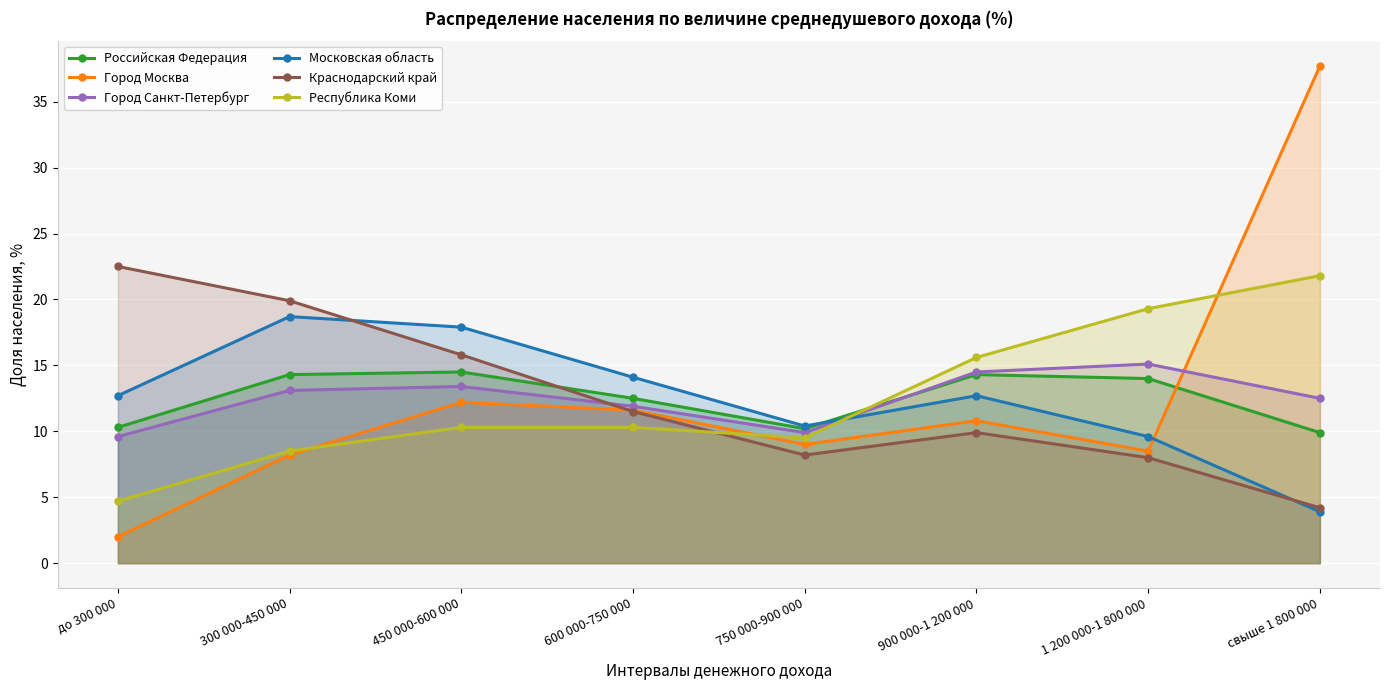

Where do Город Санкт-Петербург and Московская область first cross each other?

750 000-900 000 and 900 000-1 200 000